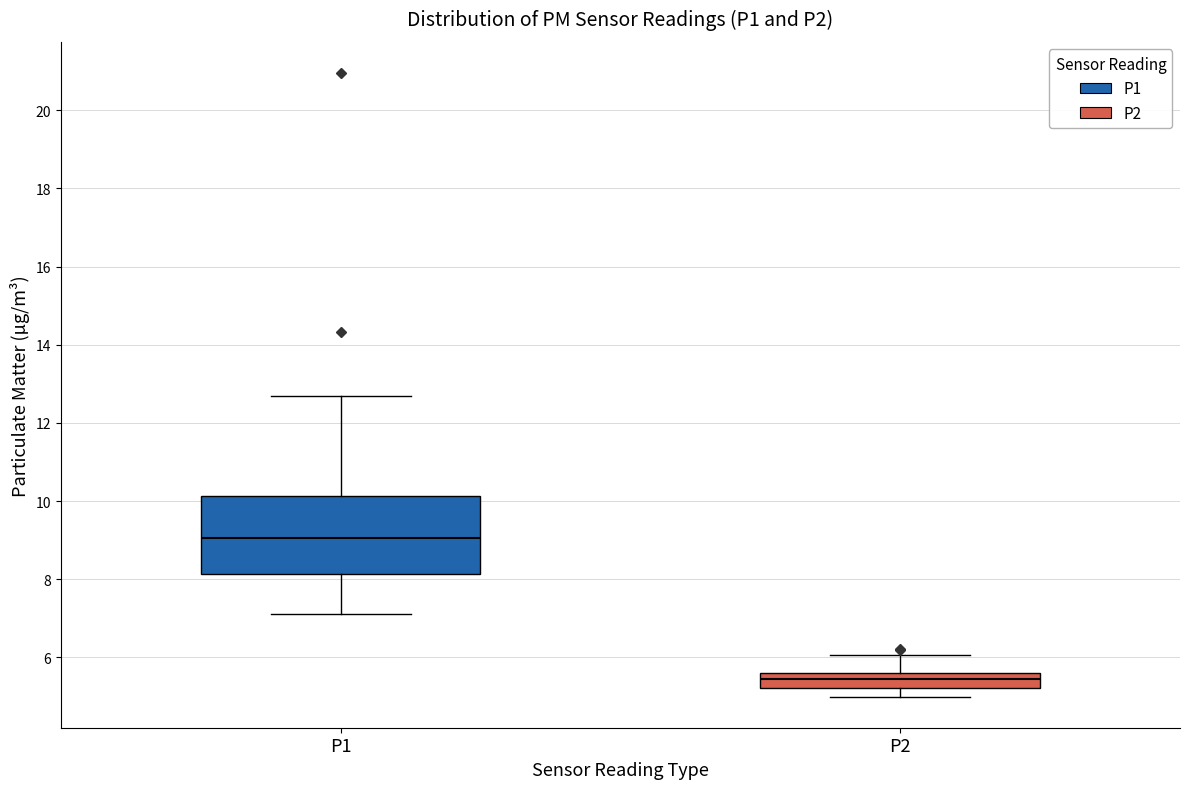

Reading left to right, transcribe this box plot: for each box, give where its median line is, the range the box spans, and where its two whiskers end, as read against the y-axis. The values are not printed on the chart, so give them approximately, as read against the axis.

P1: median 9.0, box 8.2 to 10.2, whiskers 7.2 to 12.6
P2: median 5.4, box 5.2 to 5.6, whiskers 5.0 to 6.0